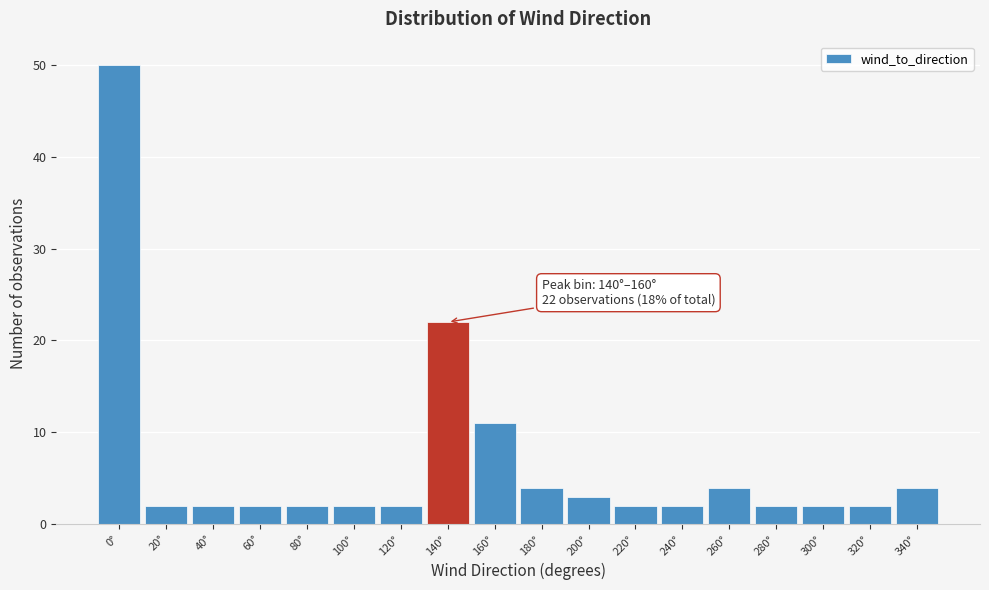

Reading left to right, list all the values displayed in this chart.

50	2	2	2	2	2	2	22	11	4	3	2	2	4	2	2	2	4